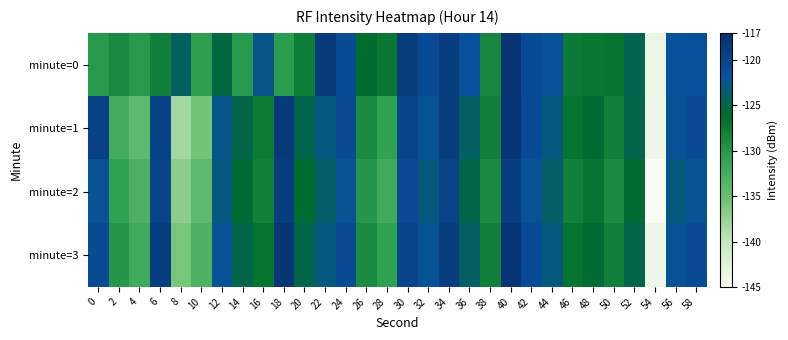

Rank the series at 52 from lowest to highest value.

minute=2, minute=1, minute=3, minute=0